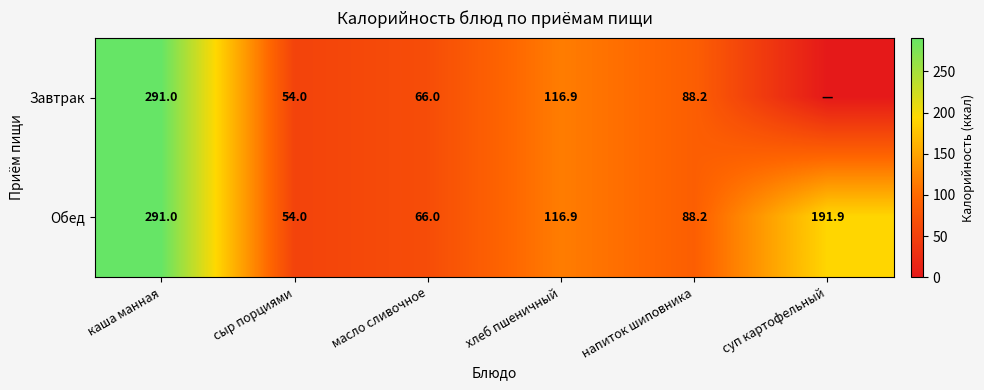

What is the sum of the Обед values at каша манная and сыр порциями?

345.0